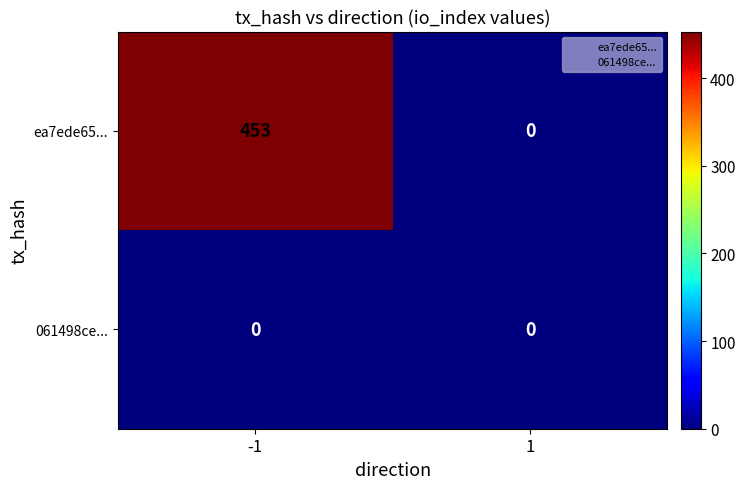

Which series changed the most between -1 and 1?

ea7ede65...